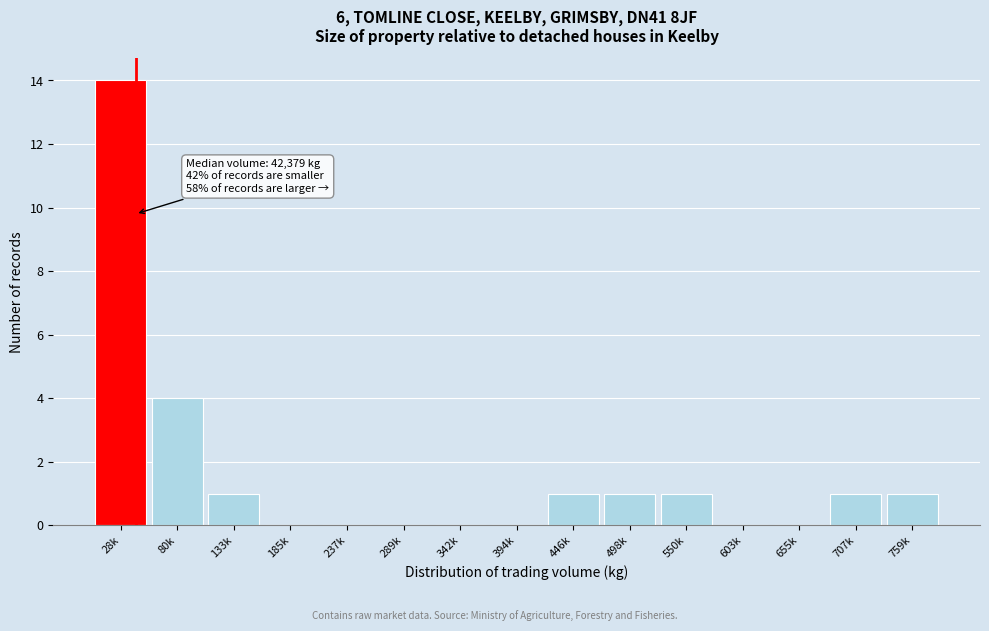

Reading left to right, transcribe all the data shown in this chart.

28k=14	80k=4	133k=1	185k=0	237k=0	289k=0	342k=0	394k=0	446k=1	498k=1	550k=1	603k=0	655k=0	707k=1	759k=1